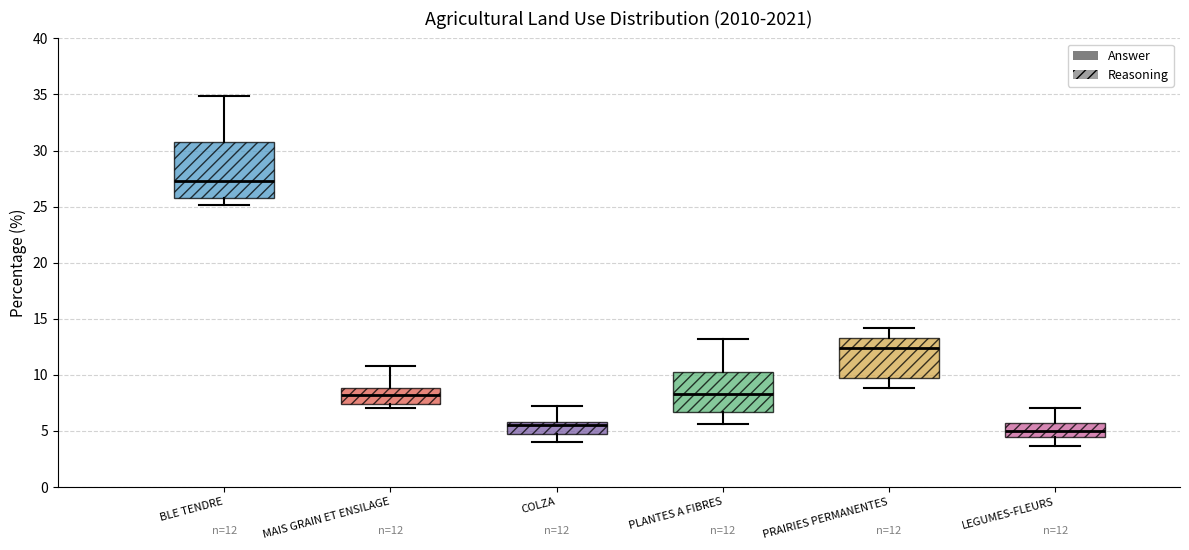

Which box has the highest median line?

BLE TENDRE